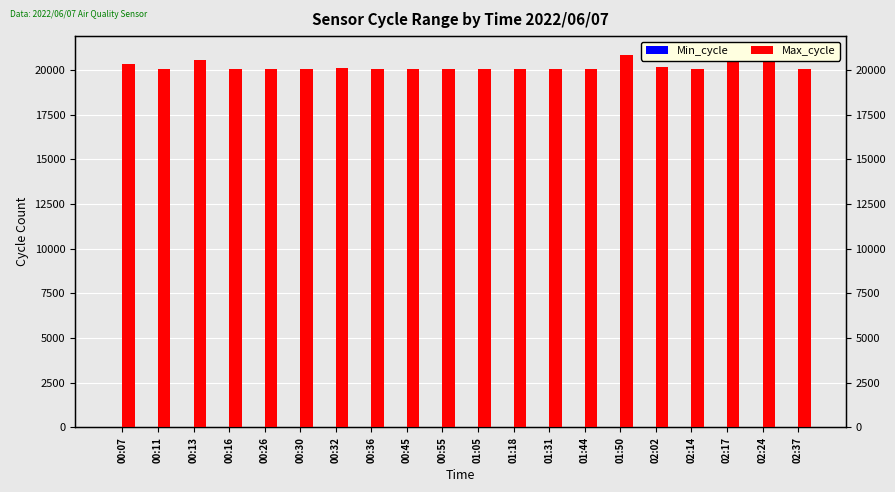

Which category has the lowest value in the Min_cycle series?

00:07